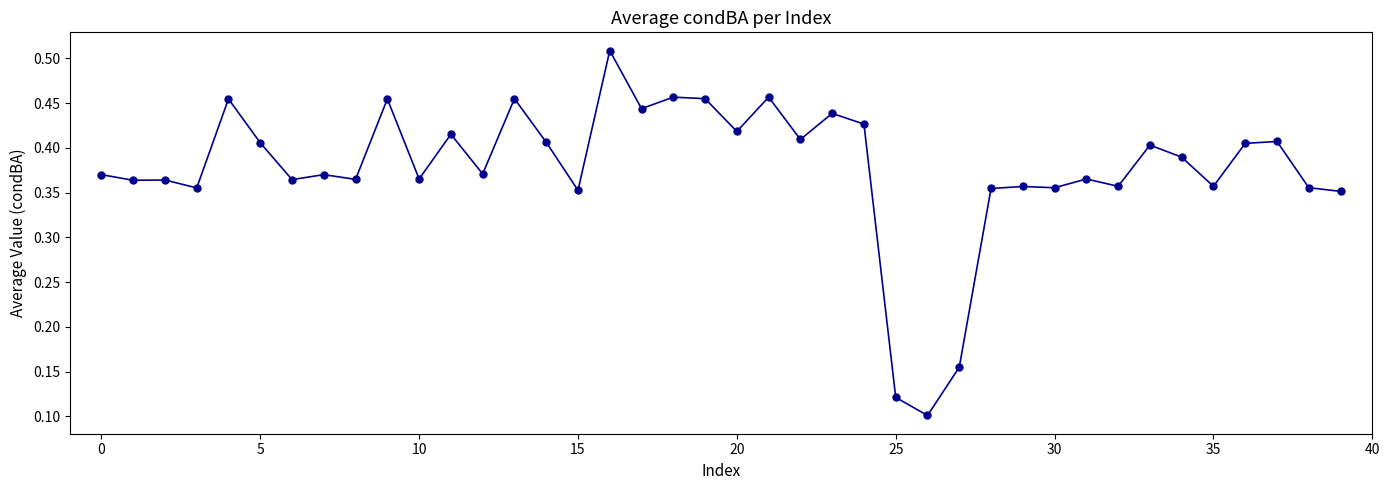

How many values are between 0 and 1?

40